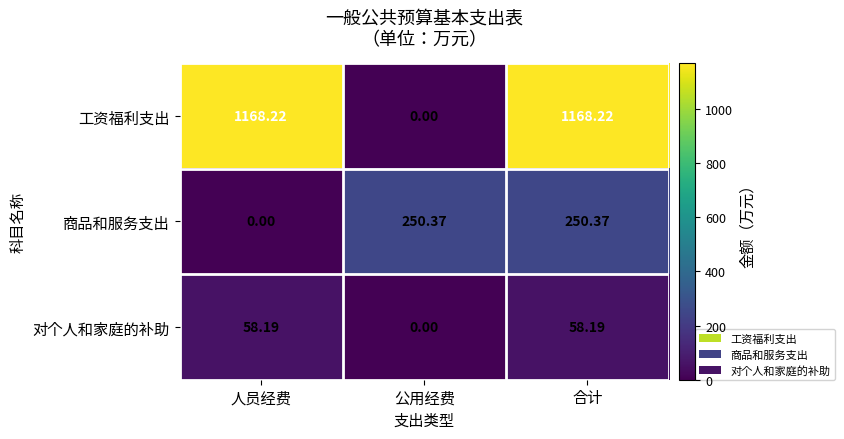

Is the value of 对个人和家庭的补助 at 合计 greater than the value of 工资福利支出 at 人员经费?

No